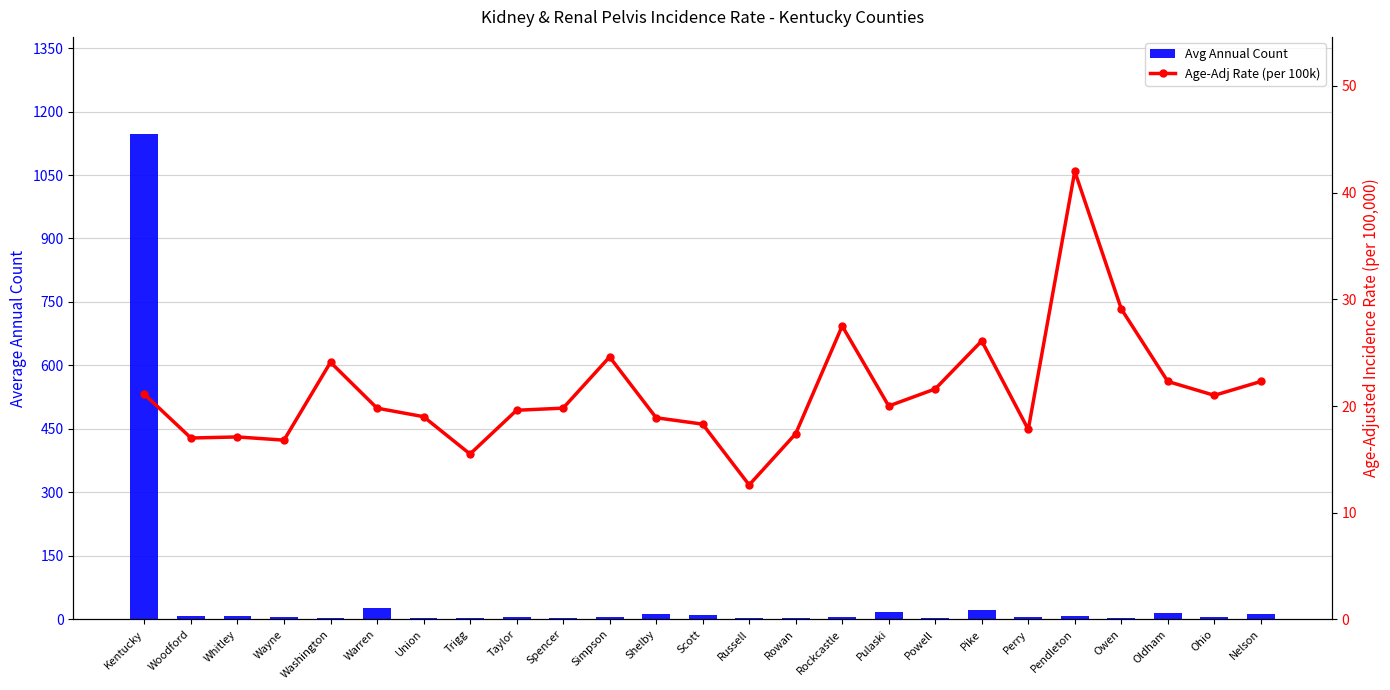

Reading left to right, extract all data points from this chart.

Avg Annual Count: 1147.0	7.0	7.0	5.0	4.0	26.0	4.0	4.0	6.0	4.0	6.0	12.0	11.0	4.0	4.0	6.0	18.0	3.0	21.0	6.0	7.0	4.0	16.0	6.0	12.0
Age-Adj Rate (per 100k): 21.1	17.0	17.1	16.8	24.1	19.8	19.0	15.5	19.6	19.8	24.6	18.9	18.3	12.6	17.4	27.5	20.0	21.6	26.1	17.8	42.0	29.1	22.3	21.0	22.3